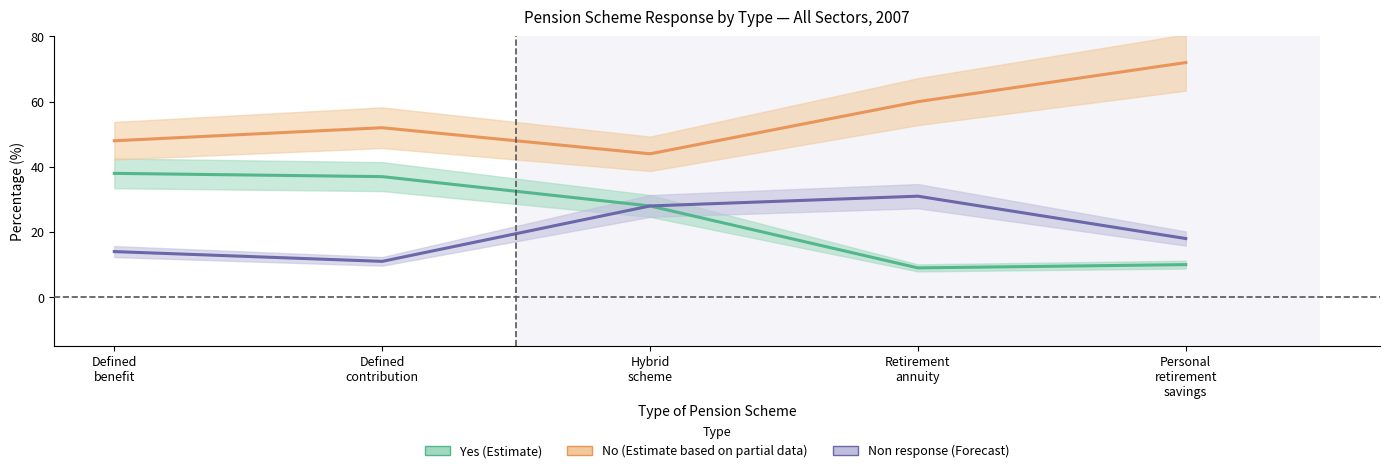

What is the label of the 4th point from the right?

Defined
contribution